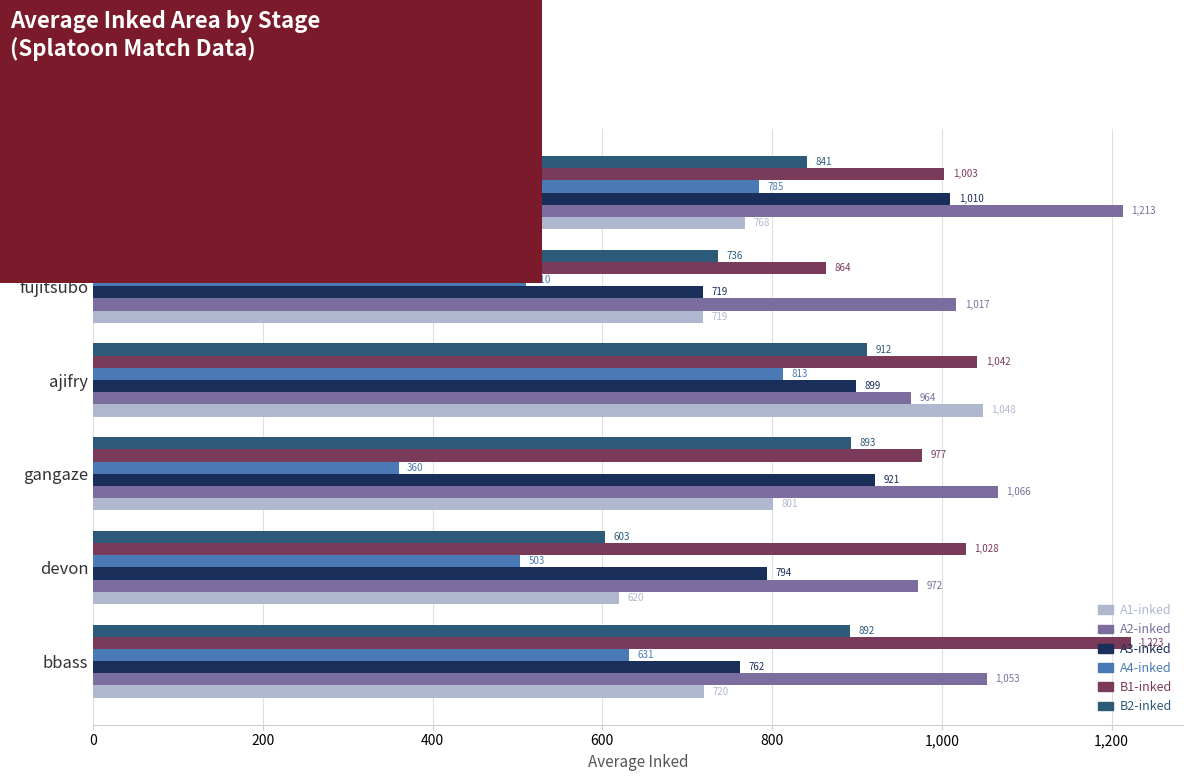

What is the sum of the A1-inked values at devon and gangaze?

1421